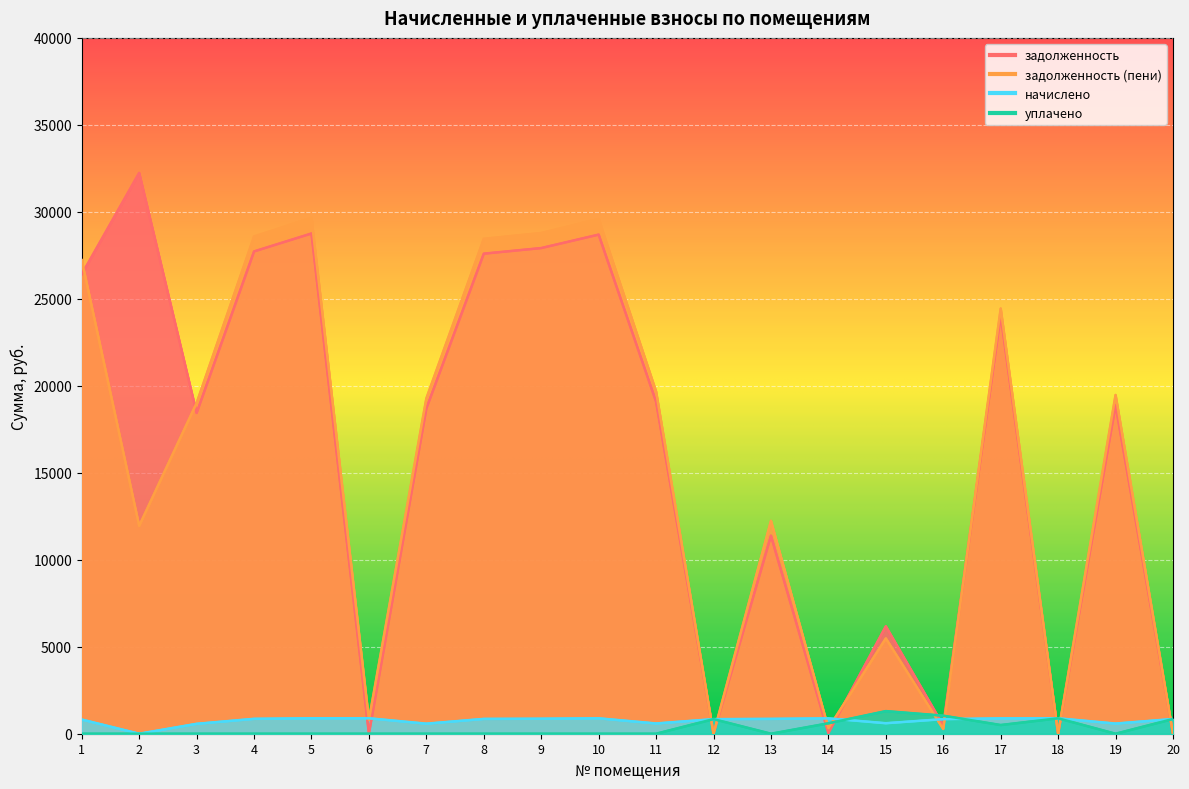

How many times do уплачено and задолженность (пени) cross each other?

9